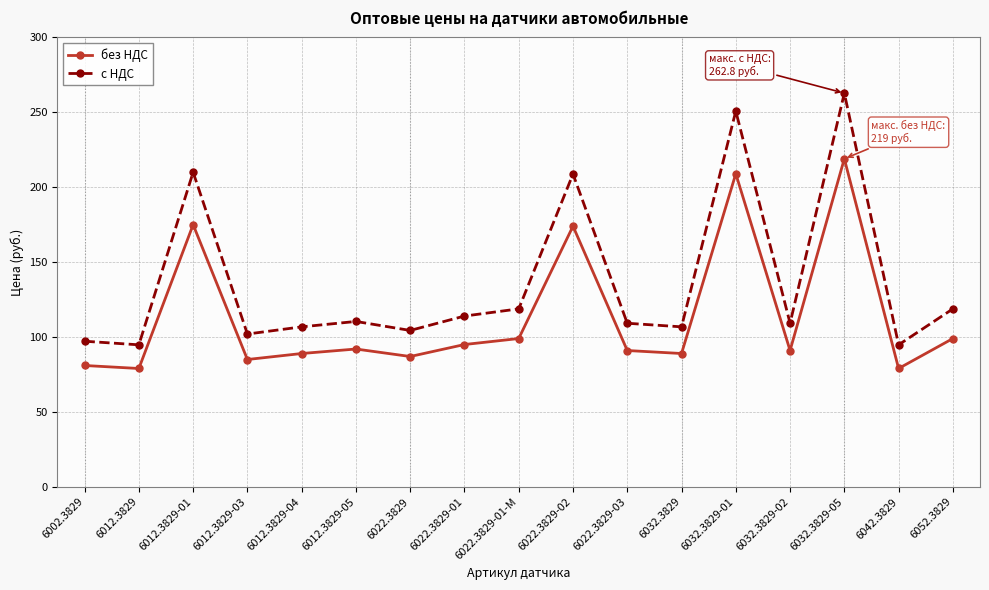

Which series has the largest range (max minus min)?

с НДС